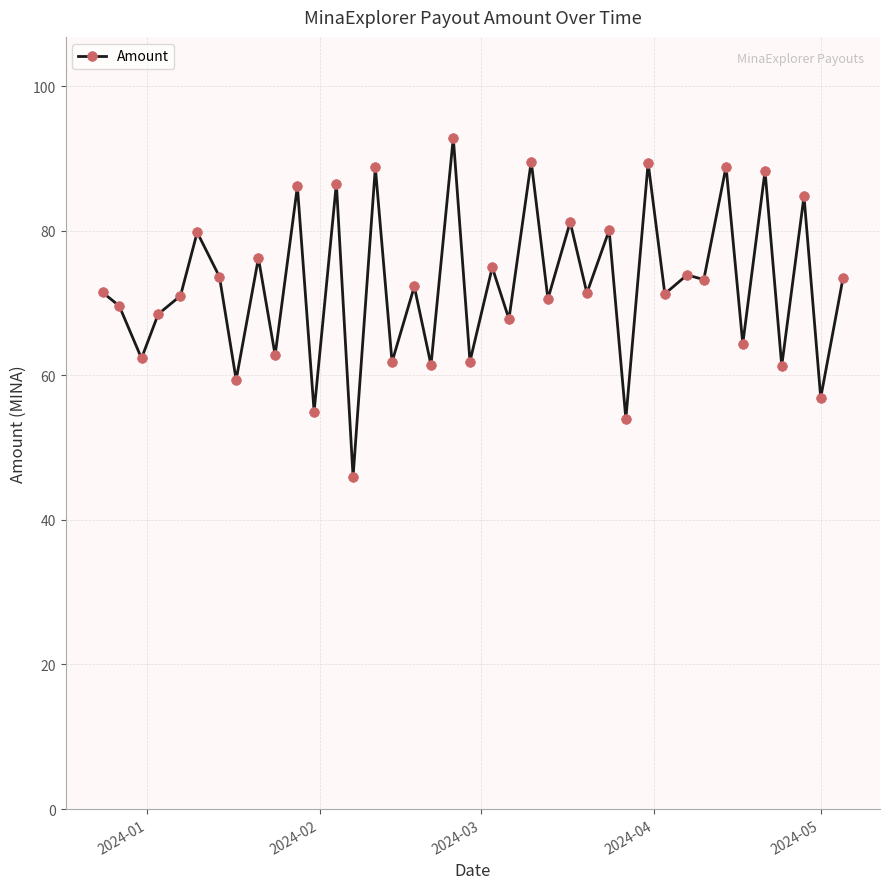

True or false: there are more than 1 points higher than both neighbors.

True